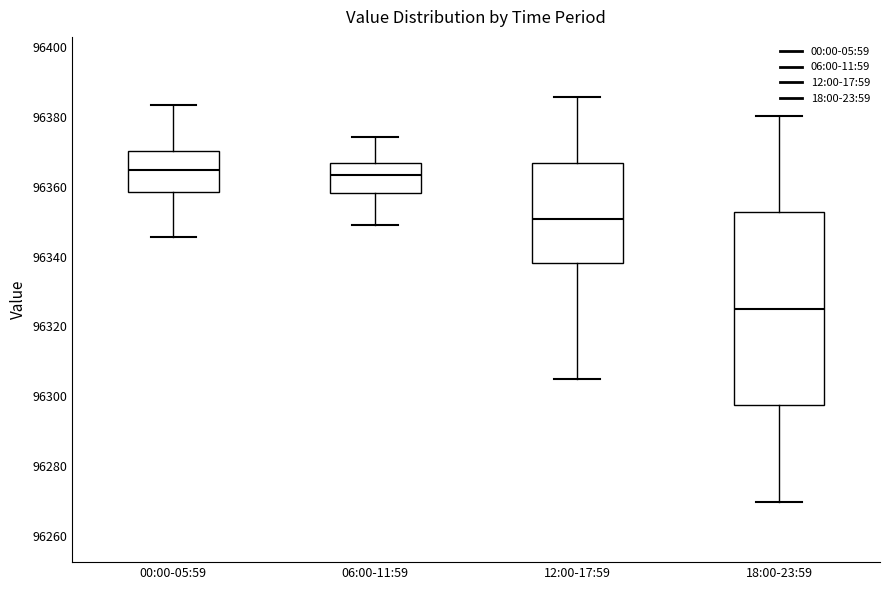

Reading left to right, read every box against the y-axis: the position of its median line, the range the box covers, and the ends of its whiskers. The values are not printed on the chart, so give them approximately, as read against the axis.

00:00-05:59: median 96364, box 96358 to 96370, whiskers 96346 to 96384
06:00-11:59: median 96364, box 96358 to 96366, whiskers 96348 to 96374
12:00-17:59: median 96350, box 96338 to 96366, whiskers 96304 to 96386
18:00-23:59: median 96326, box 96298 to 96352, whiskers 96270 to 96380